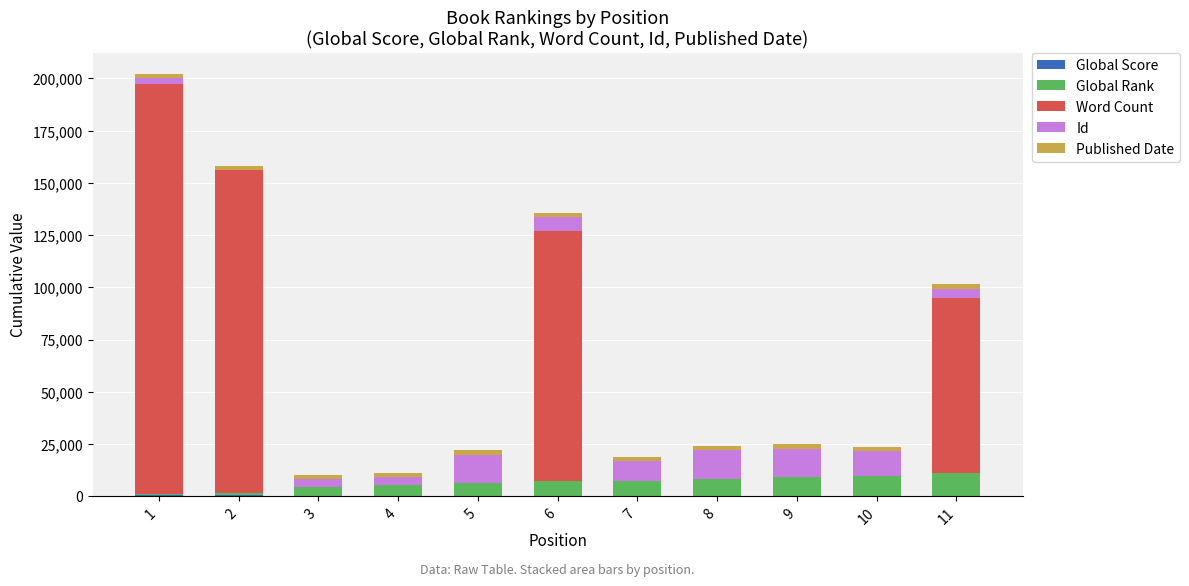

What value does the Global Rank series have at 9, to the nearest 100?

9200